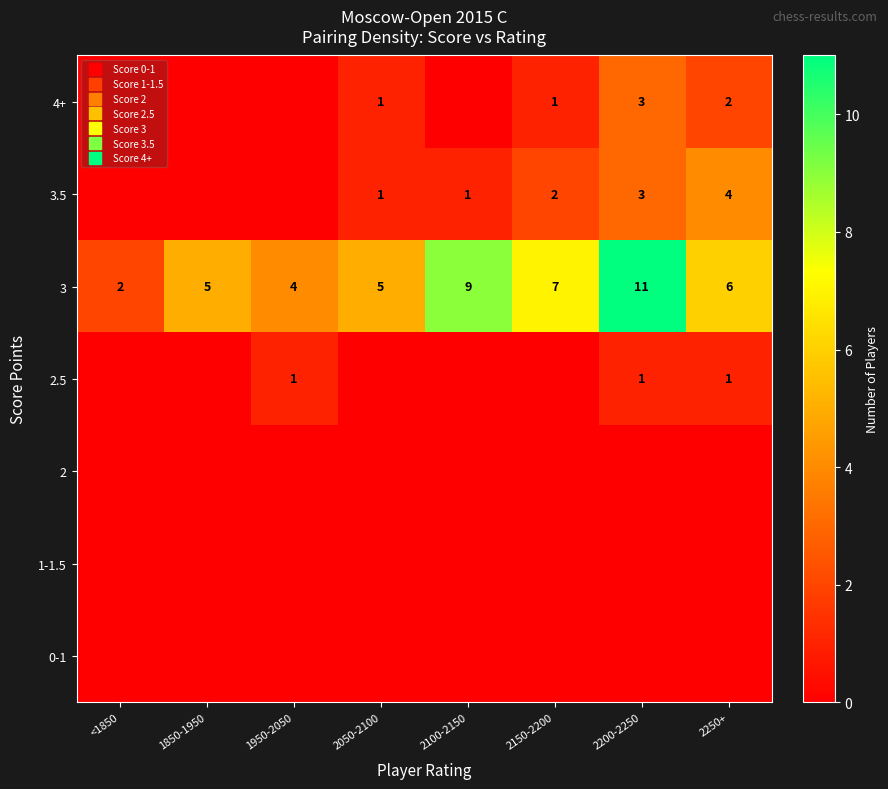

The value of 4+ at 2150-2200 is 1. True or false?

True